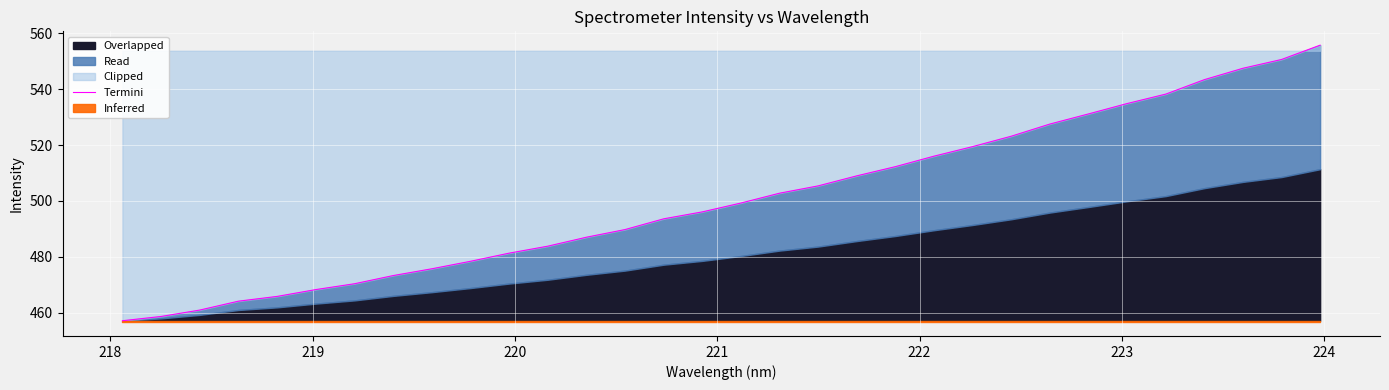

How many values are below 499?

16